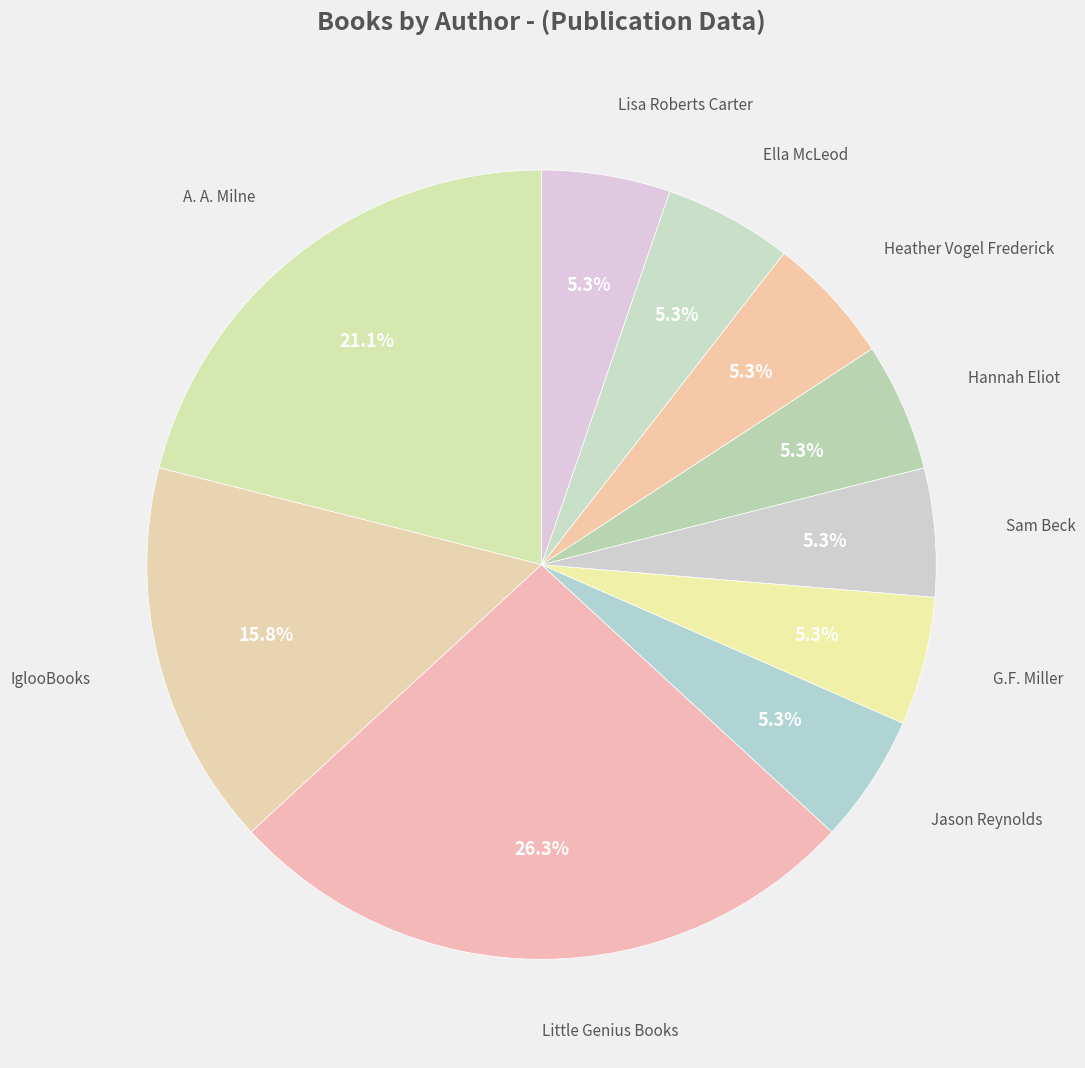

What is the smallest slice in the pie chart?

Jason Reynolds (403685768)